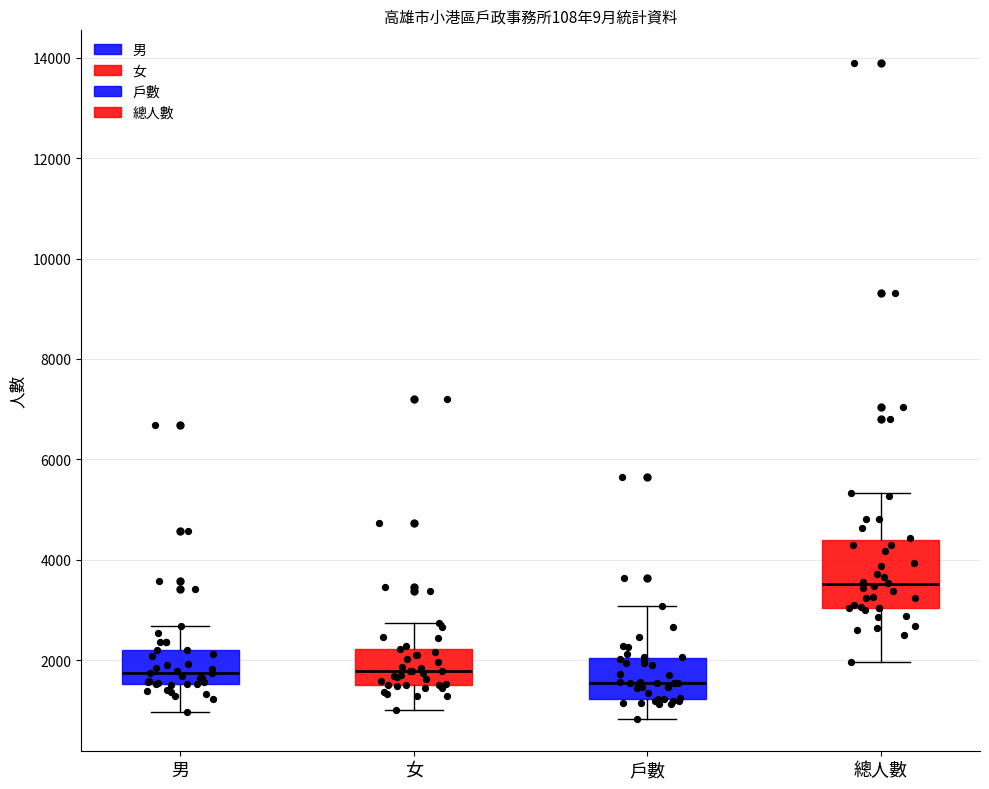

Which box's median line is the highest?

總人數